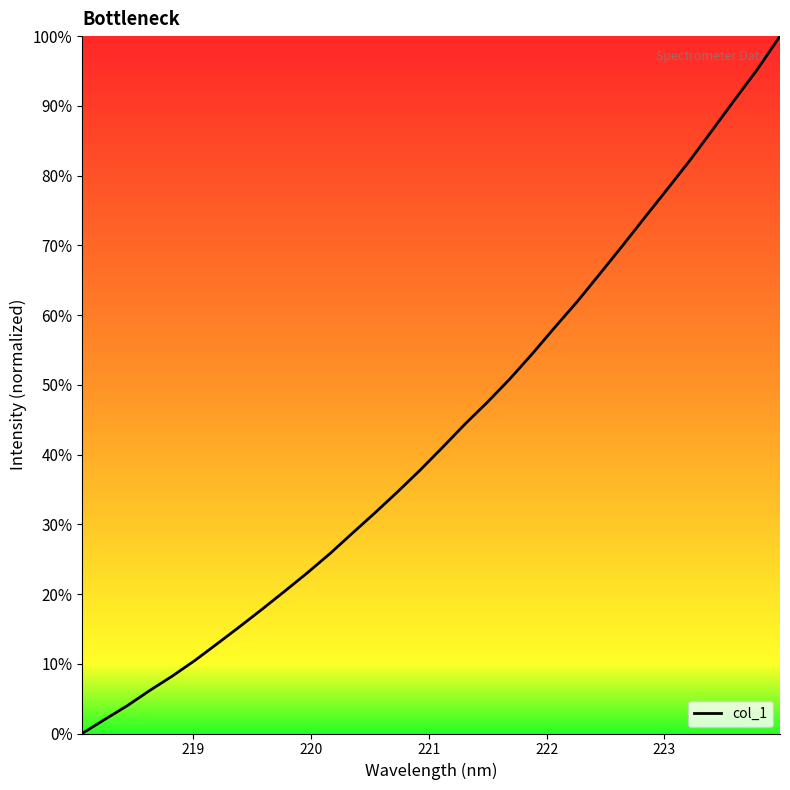

What is the greatest value displayed?

100.0